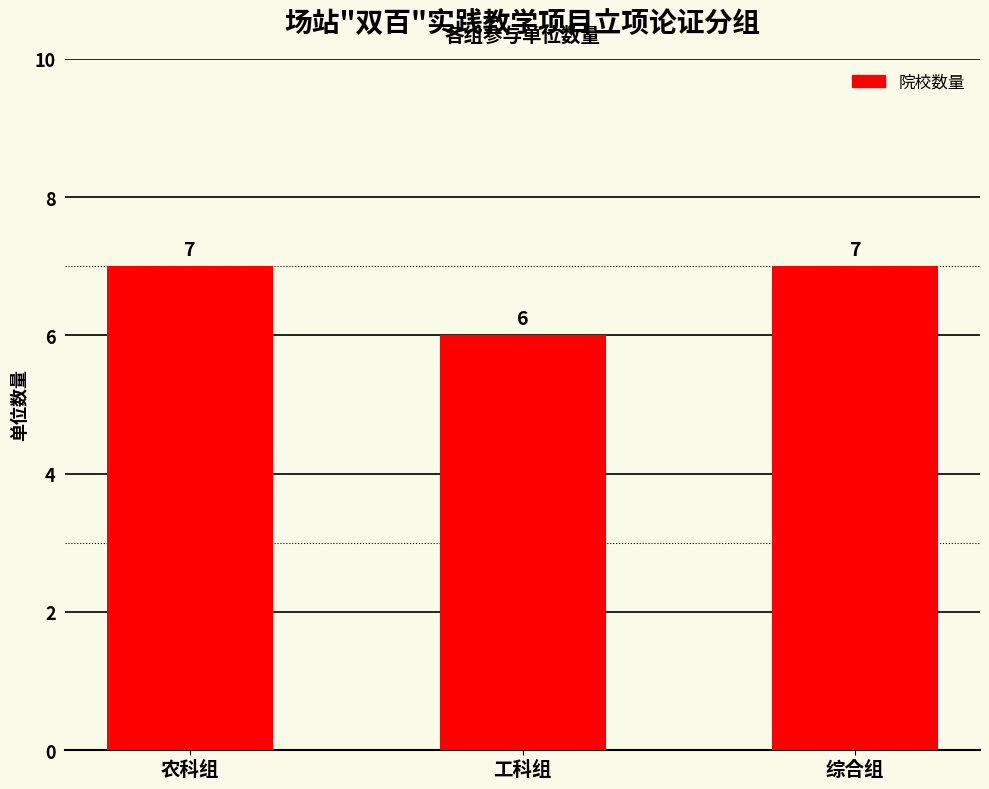

What is the difference between the maximum and minimum values?

1